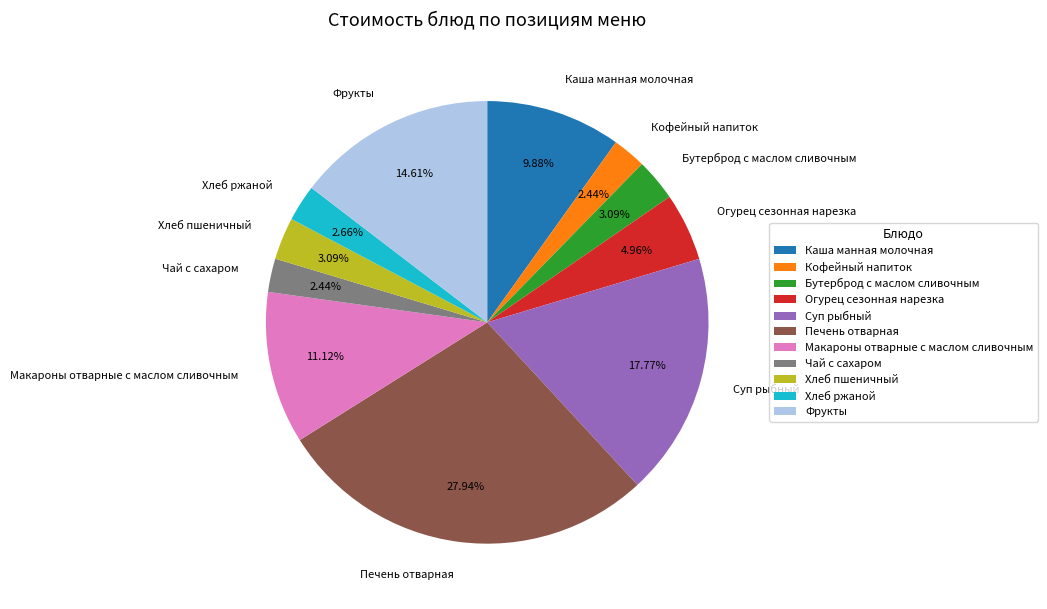

Which slice is the largest?

Печень отварная